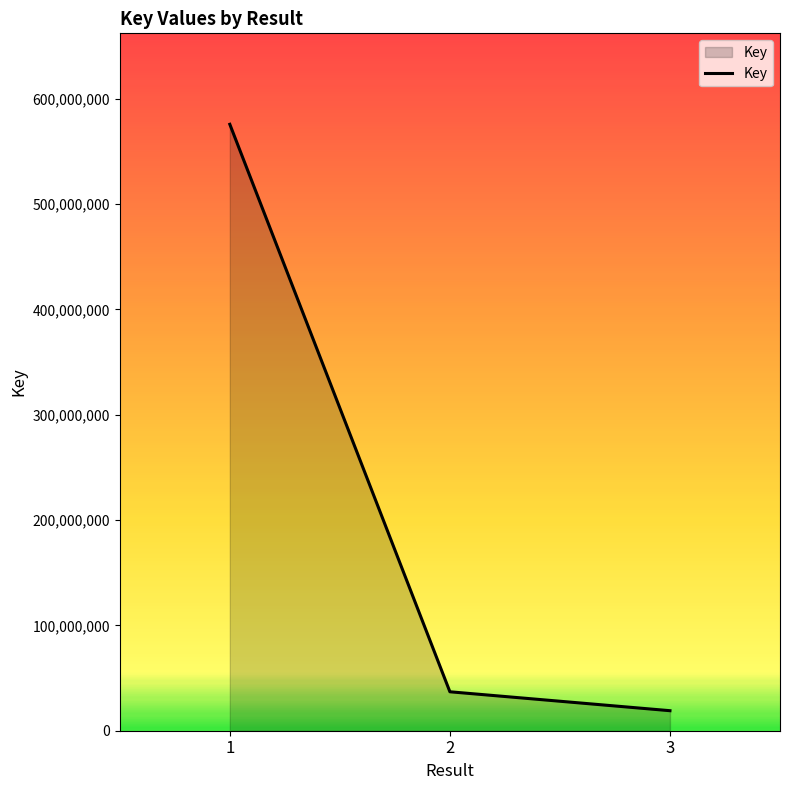

The value at 1 is 575693447. True or false?

True